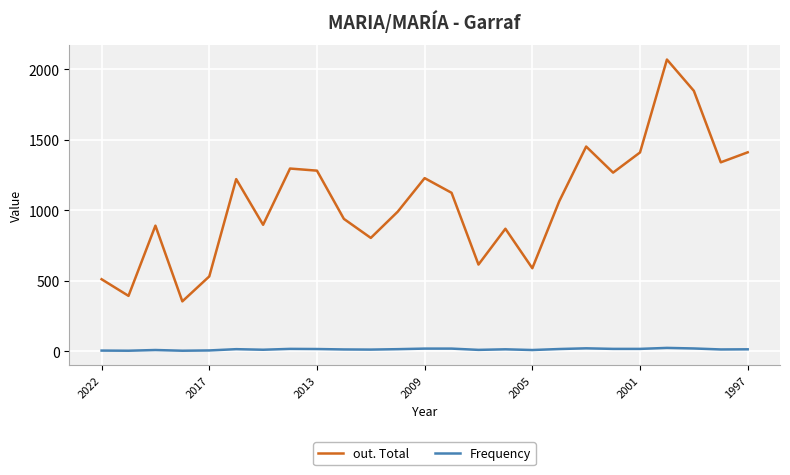

Does the chart display data point markers on the line(s)?

No